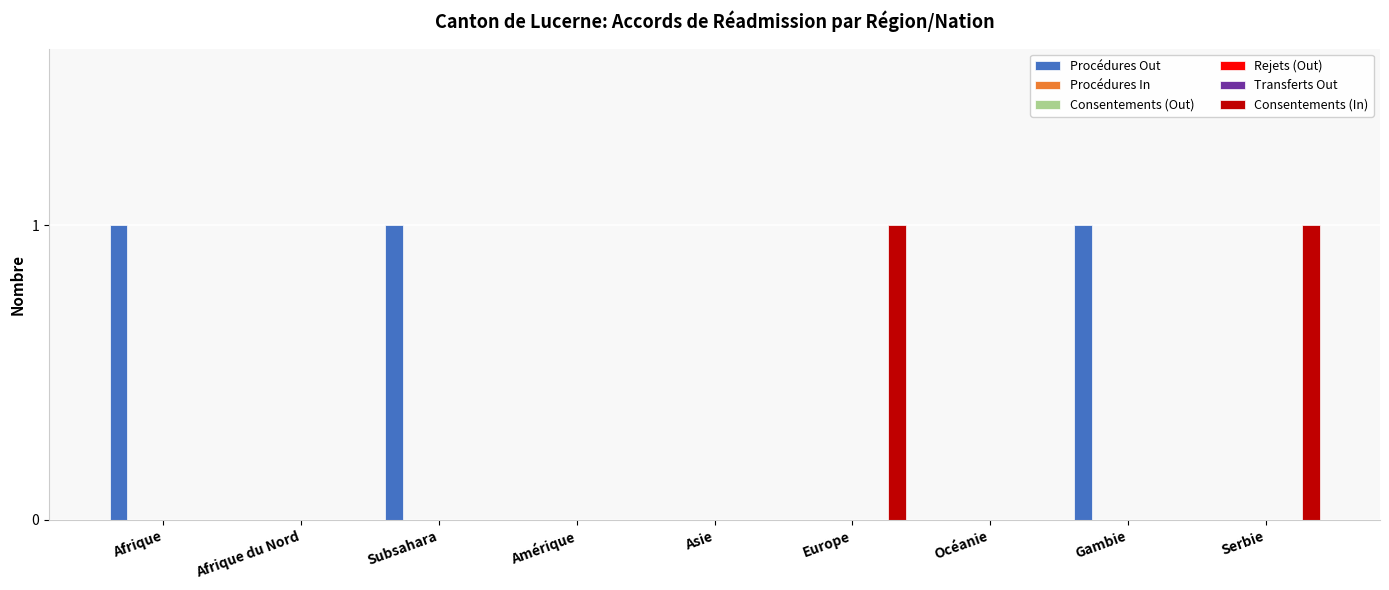

Which category has the lowest value in the Consentements (In) series?

Afrique